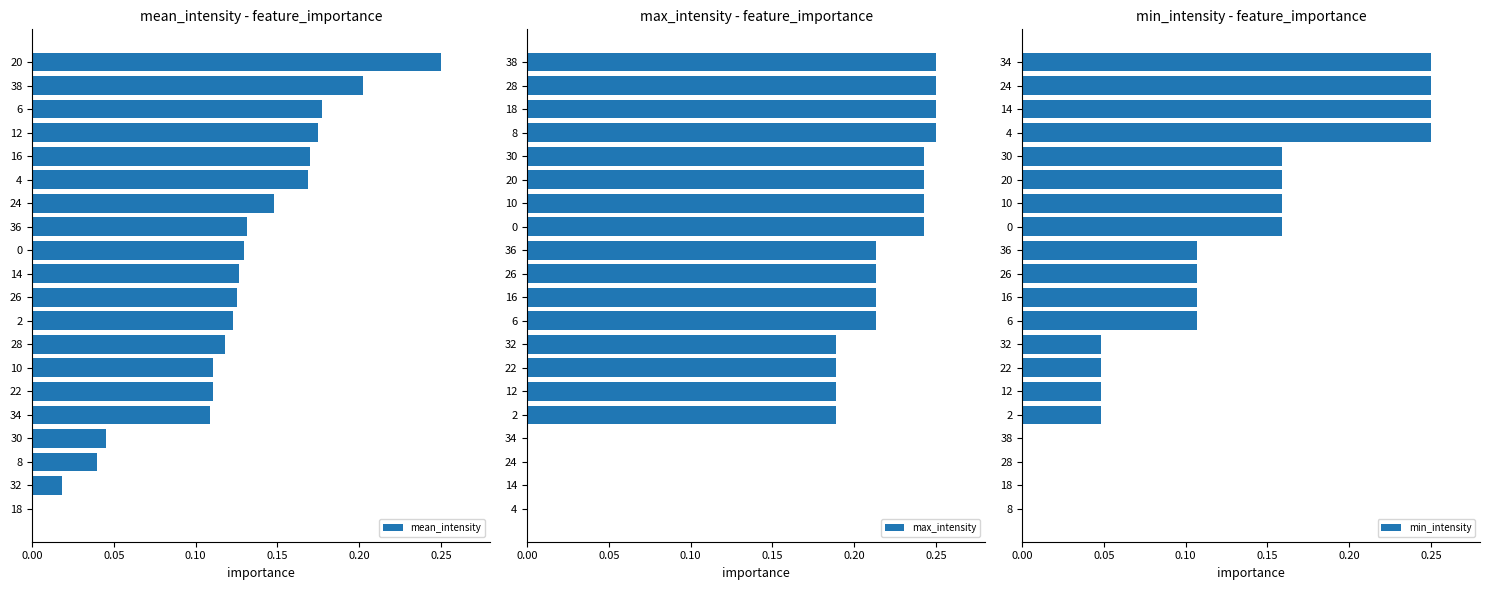

The max_intensity series shows 0.3 at 36. True or false?

False